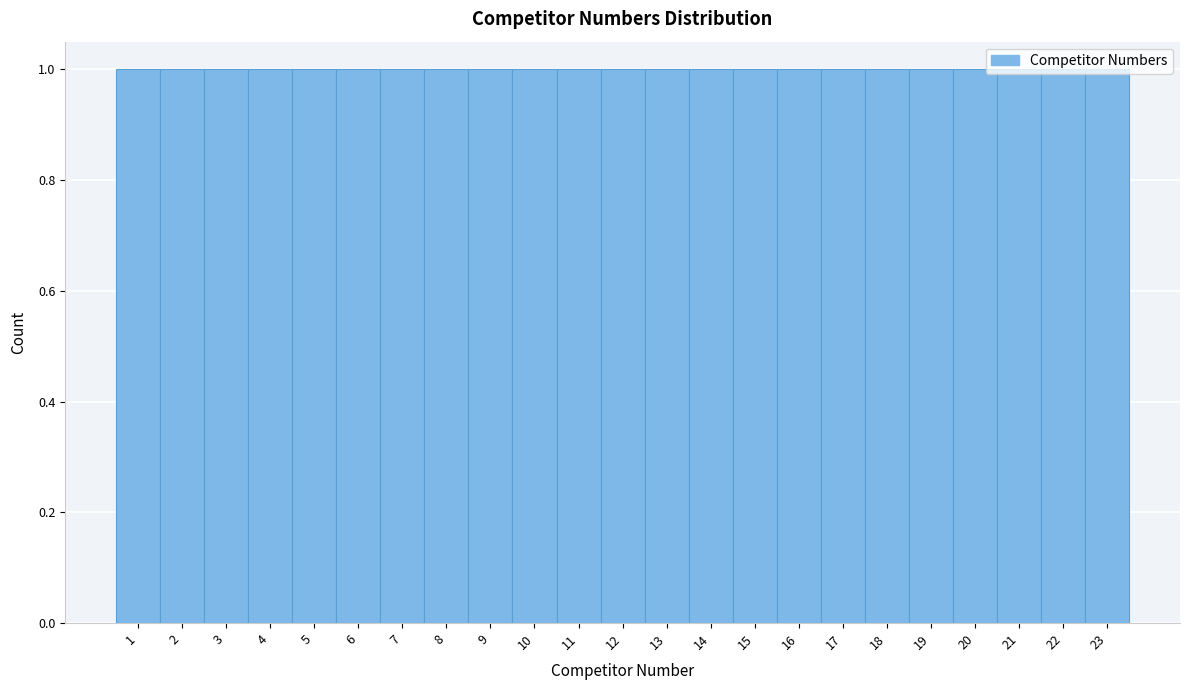

What is the height of the bar covering 18.5 to 19.5 on the x-axis? The values are not printed on the chart, so give them approximately, as read against the axis.

1